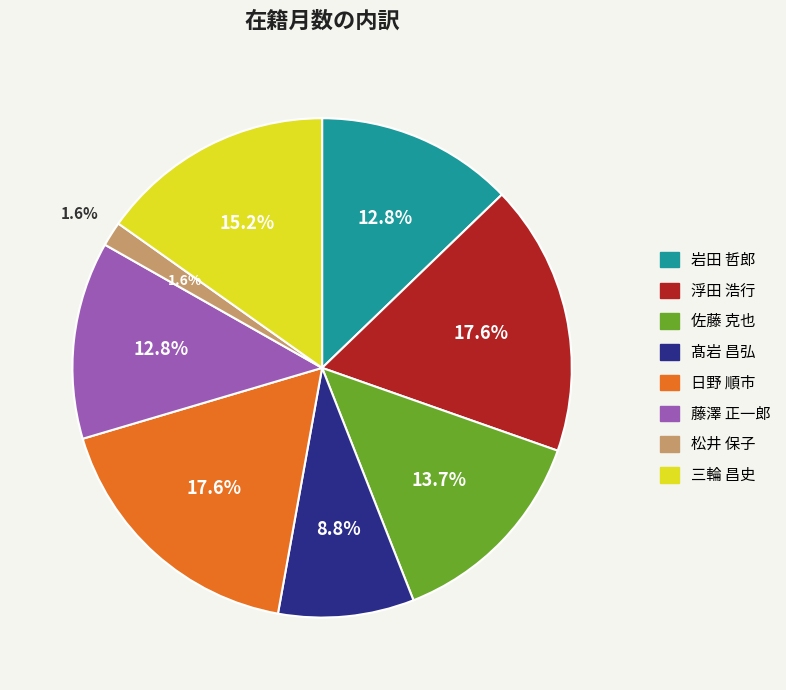

What percentage is NOT represented by 岩田 哲郎?

87.2%